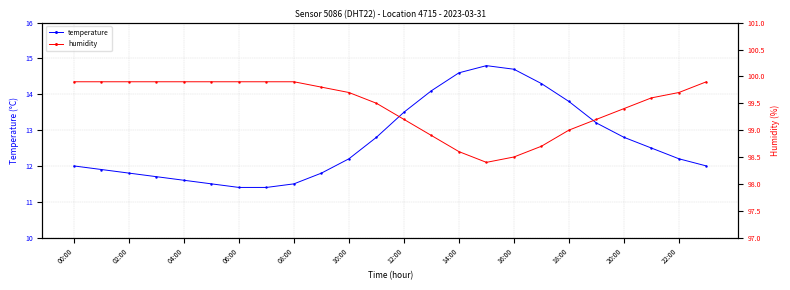

What is the highest value of the humidity series?

99.9